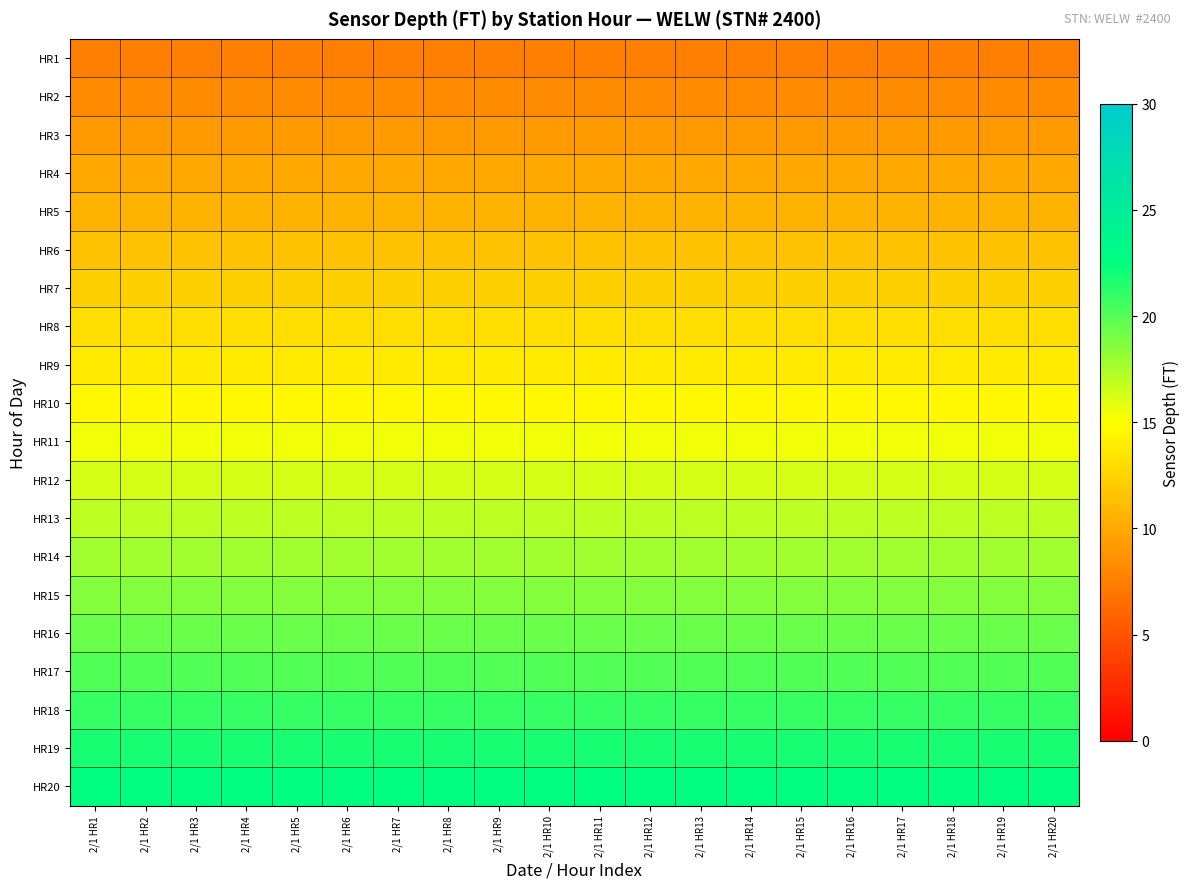

At which category does the chart reach its peak across all series?

2/1 HR1